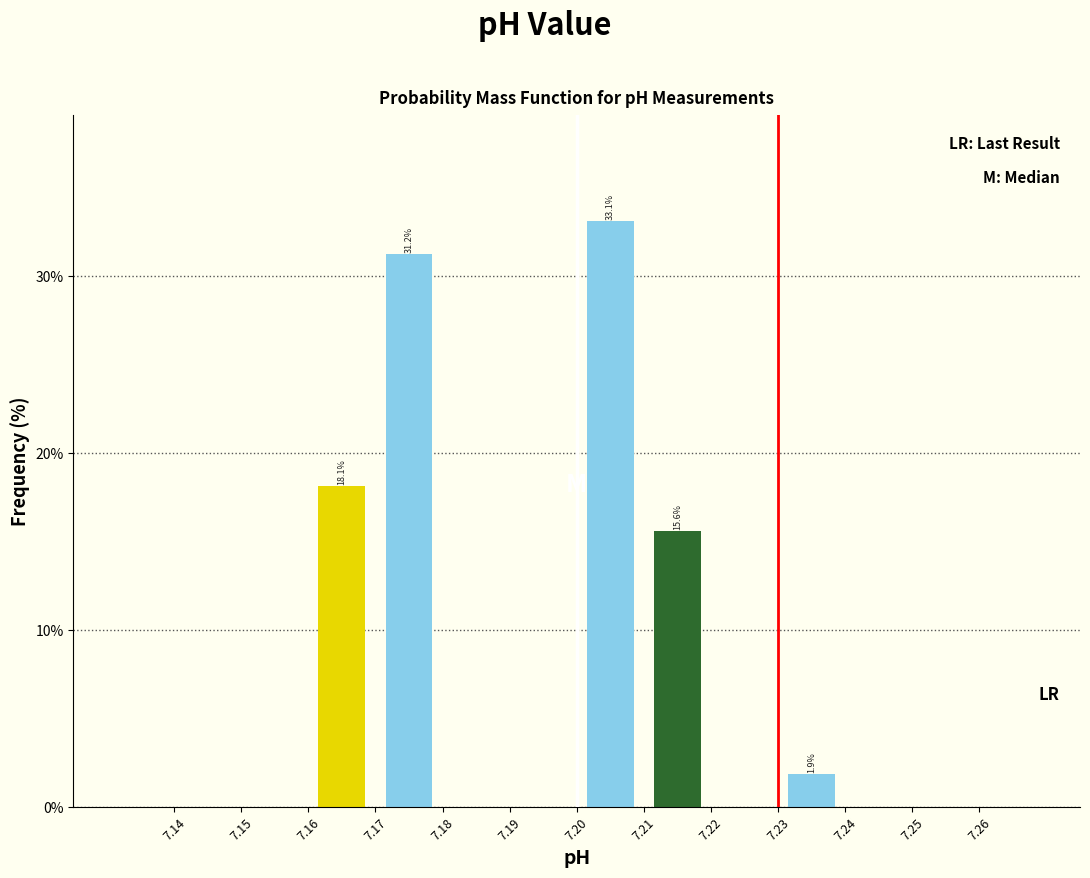

Which range on the x-axis has the tallest bar?

7.20 to 7.21